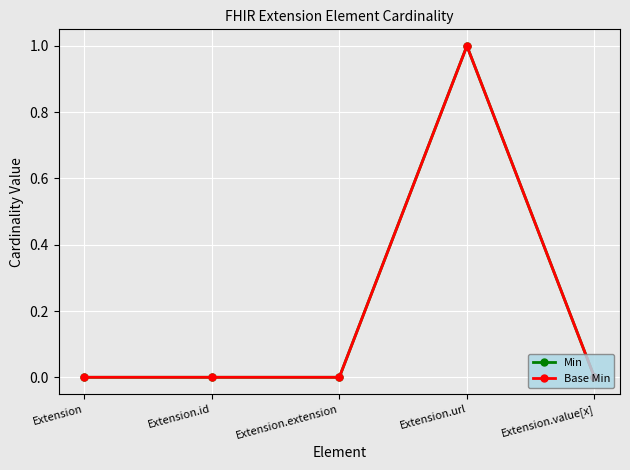

Does the chart have visible grid lines?

Yes